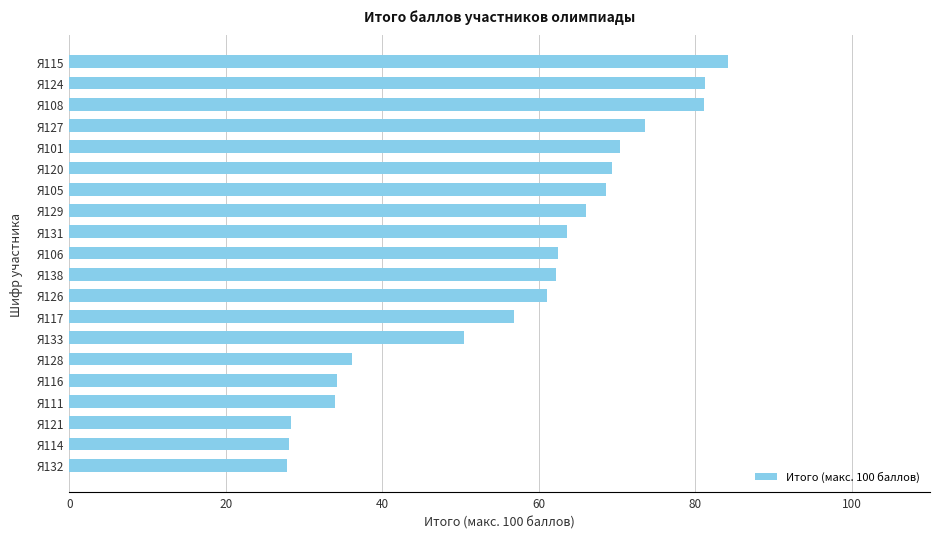

What is the smallest value displayed?

27.8